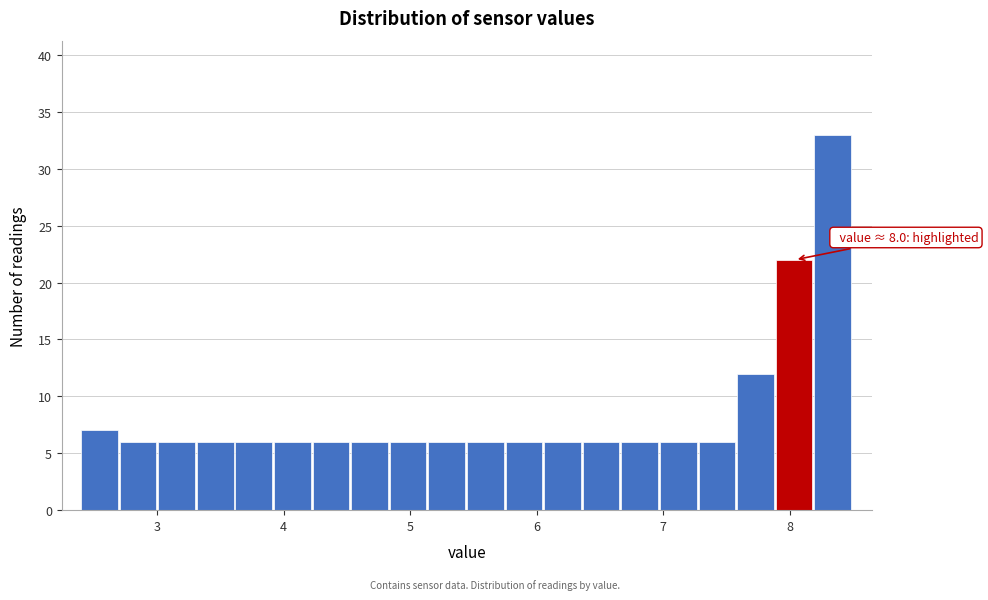

Read against the x-axis, roughly where is the centre of the tallest bar?

8.3